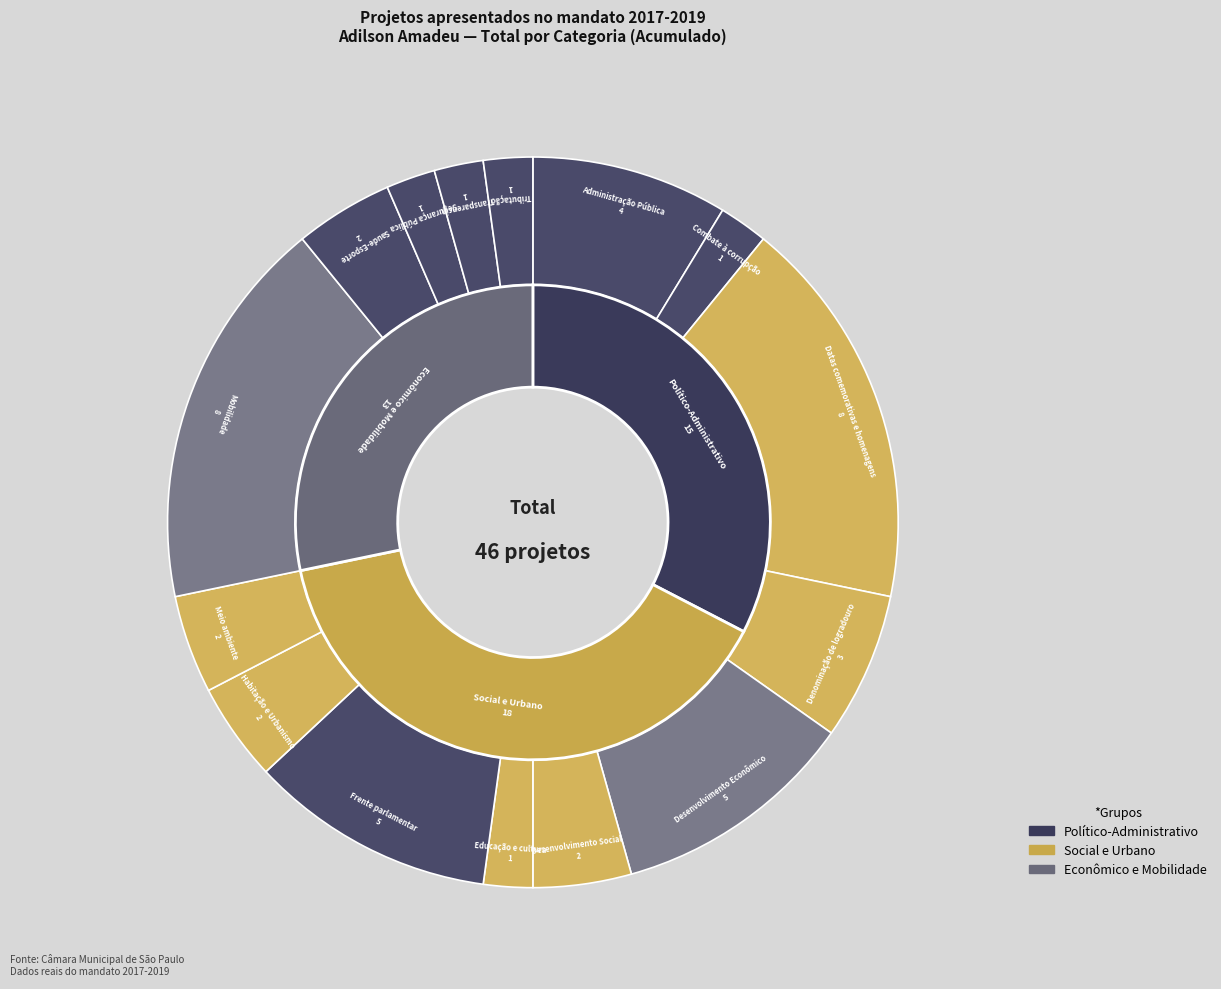

Rank the categories by value from highest to lowest.

Datas comemorativas e homenagens, Mobilidade, Desenvolvimento Econômico, Frente parlamentar, Administração Pública, Denominação de logradouro, Desenvolvimento Social, Habitação e Urbanismo, Meio ambiente, Saude-Esporte, Combate à corrupção, Educação e cultura, Segurança Pública, Transparencia, Tributação